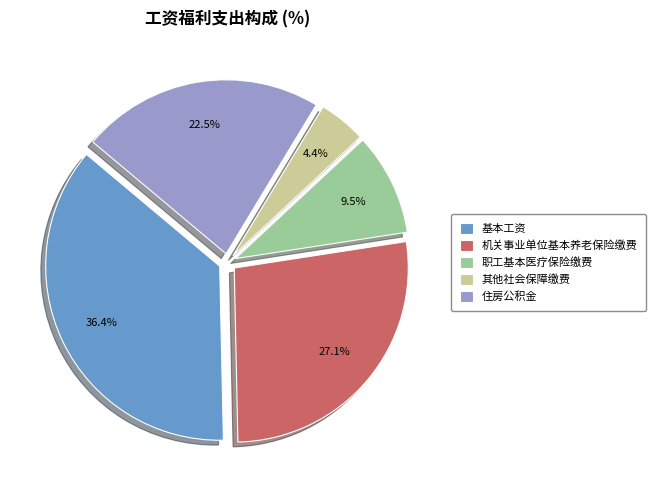

Approximately how many times larger is the value at 住房公积金 compared to 职工基本医疗保险缴费?

2.4